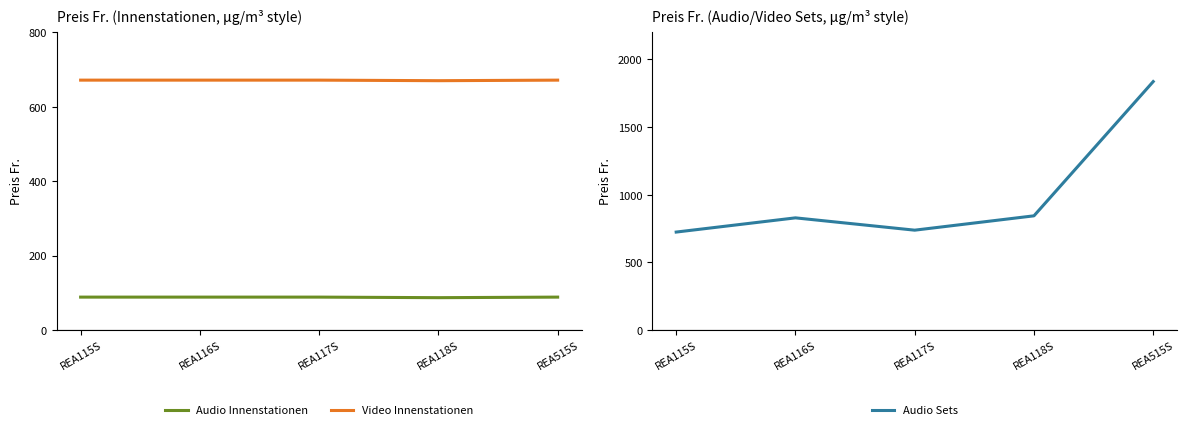

Rank the series by their average value, from highest to lowest.

Audio Sets, Video Innenstationen, Audio Innenstationen